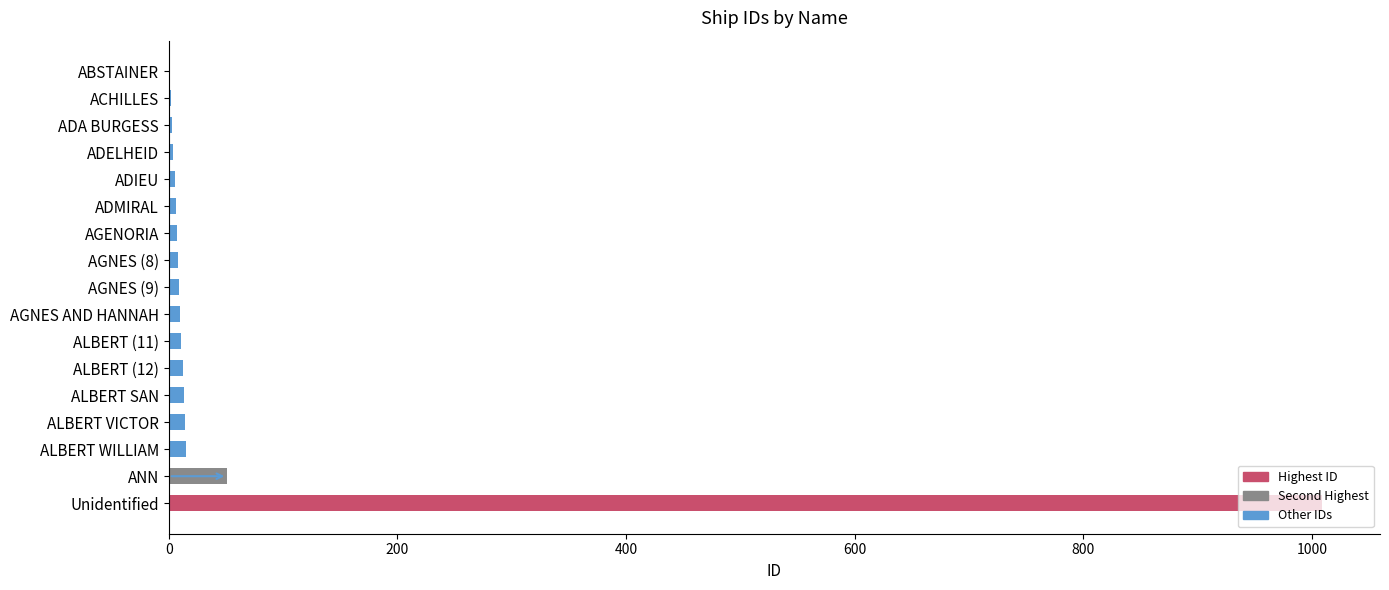

Where is the data nearest to the value 505?

ANN